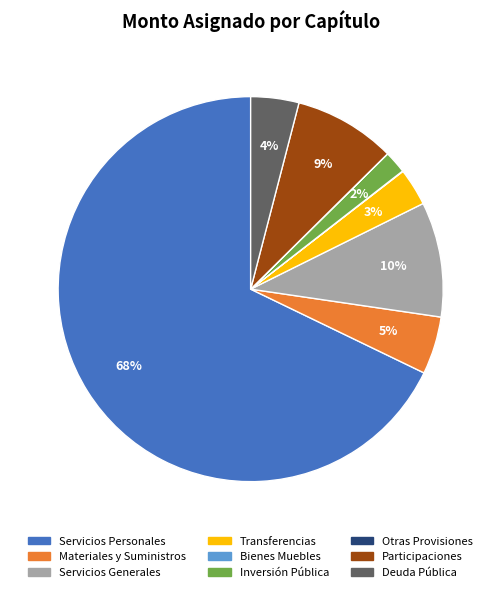

Is there a majority slice in this chart?

Yes